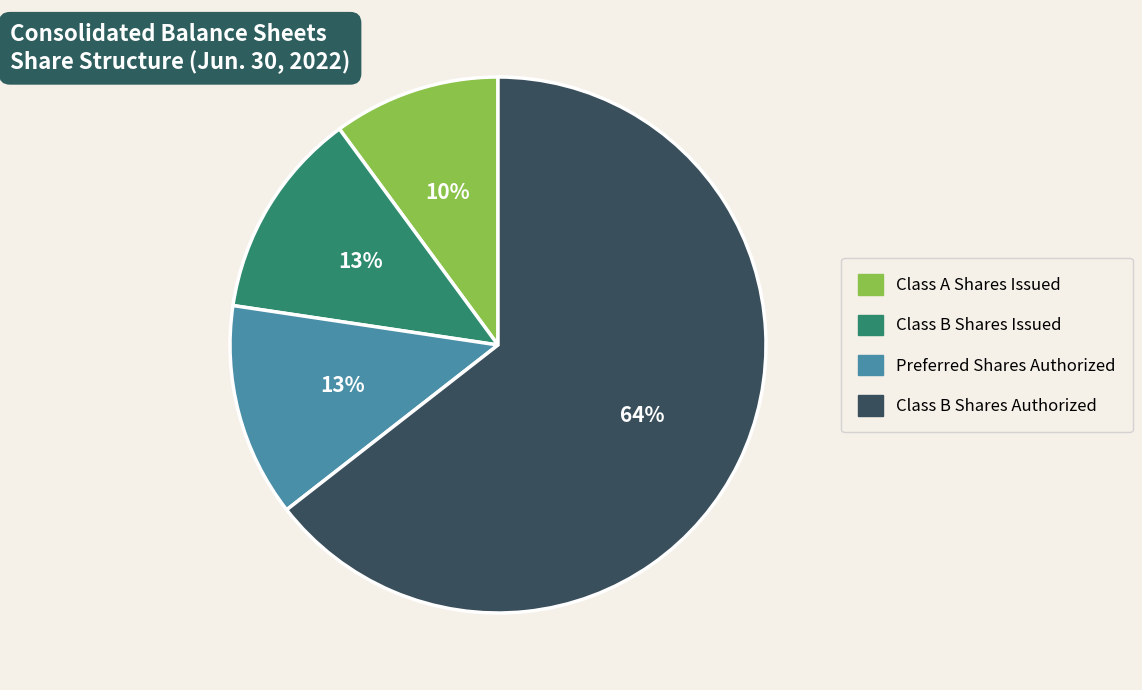

To the nearest percent, what is the average slice percentage?

25%